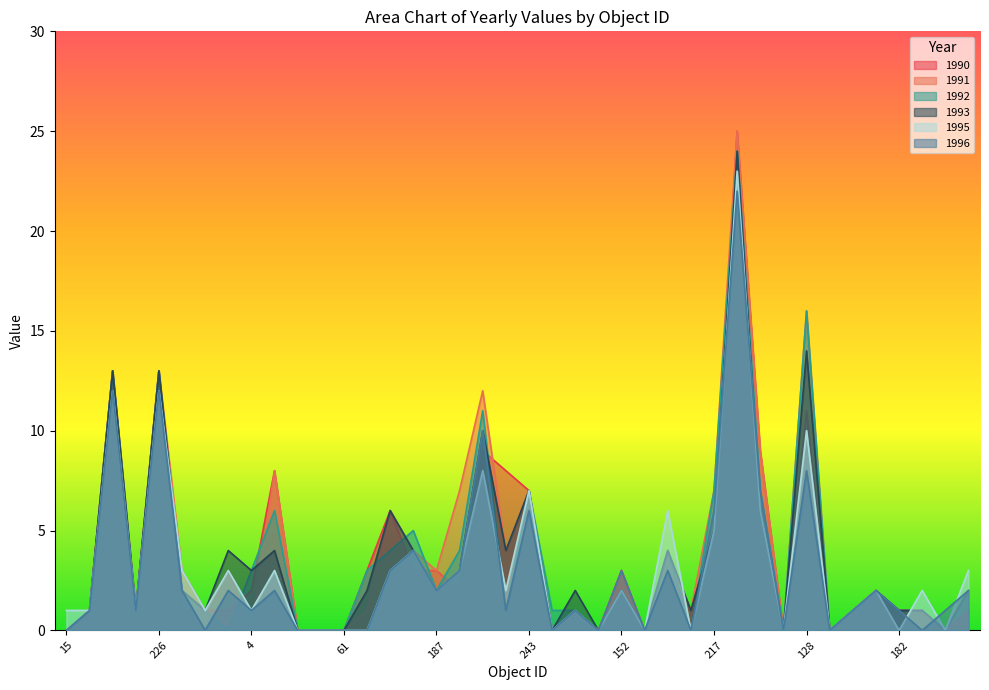

Between 242 and 7, which is larger?

242